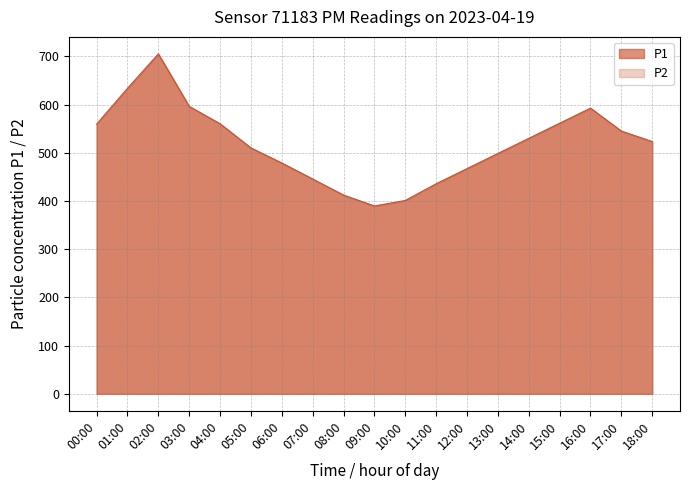

True or false: P1 has more than 2 interior local peaks.

False